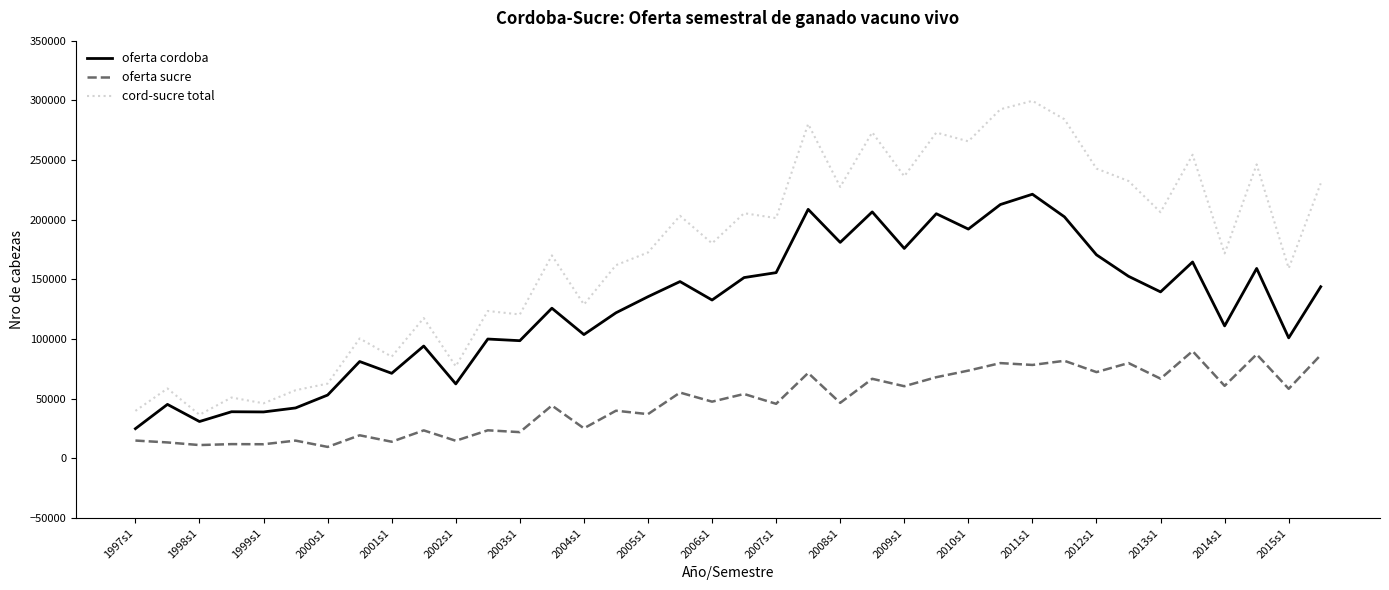

What is the difference between the maximum and minimum values in the oferta sucre series?

80286